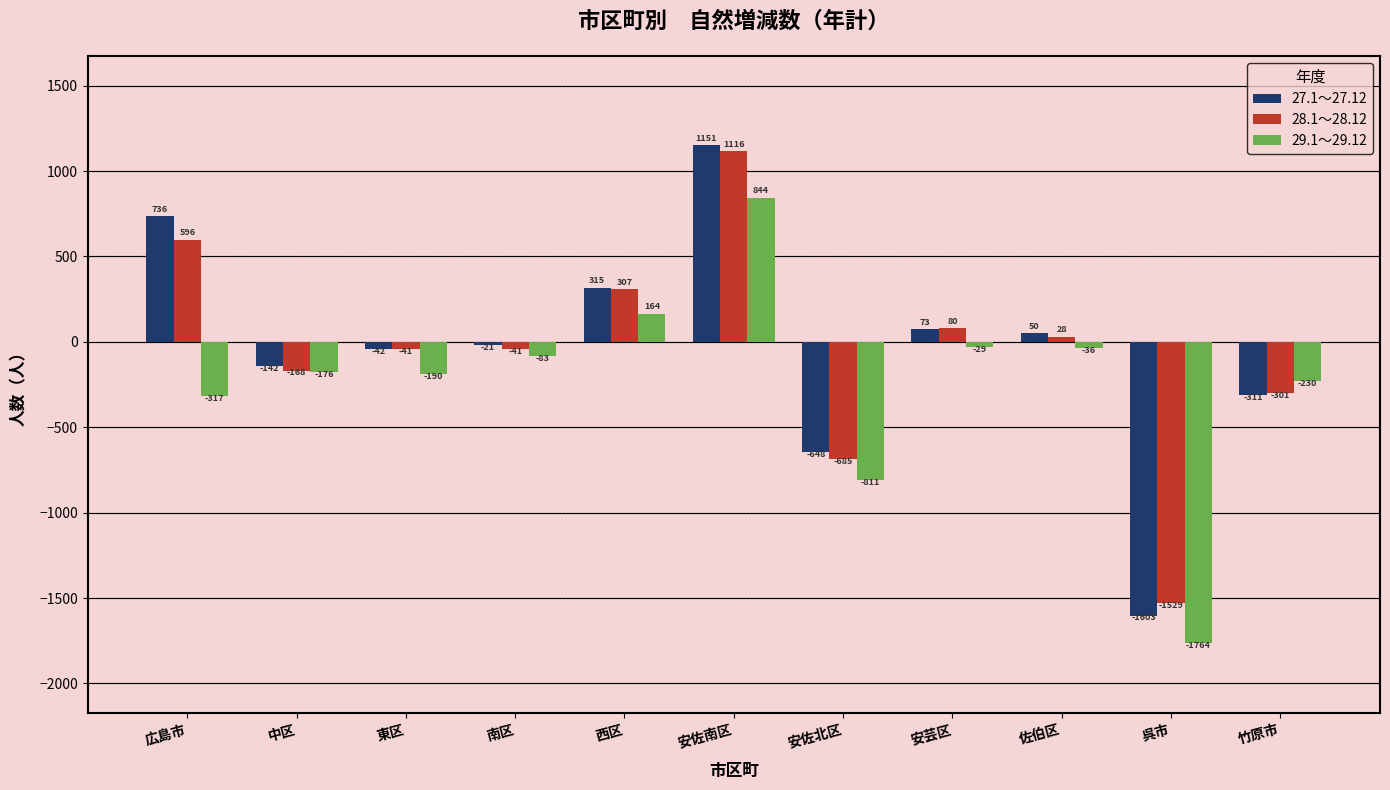

What is the label of the 8th bar from the left?

安芸区